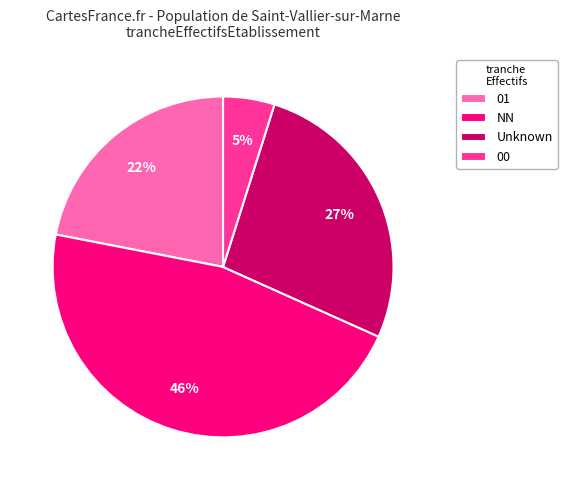

How many segments does this pie chart have?

4